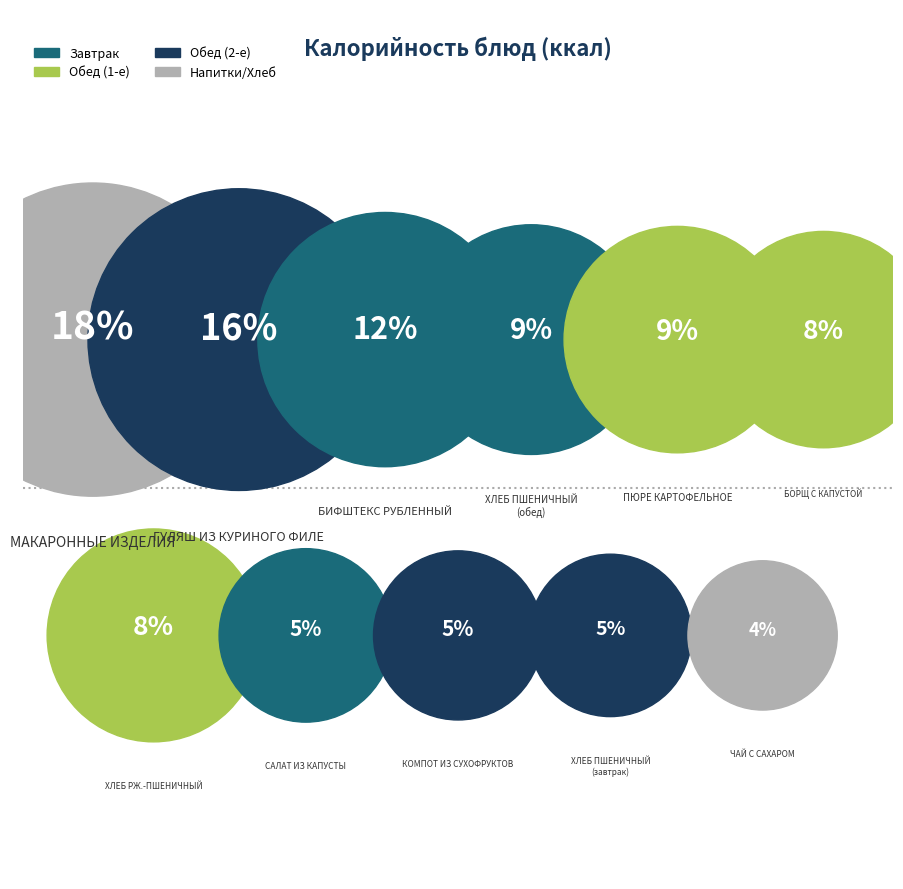

To the nearest percent, what is the combined percentage of ХЛЕБ ПШЕНИЧНЫЙ (обед) and МАКАРОННЫЕ ИЗДЕЛИЯ?

27%